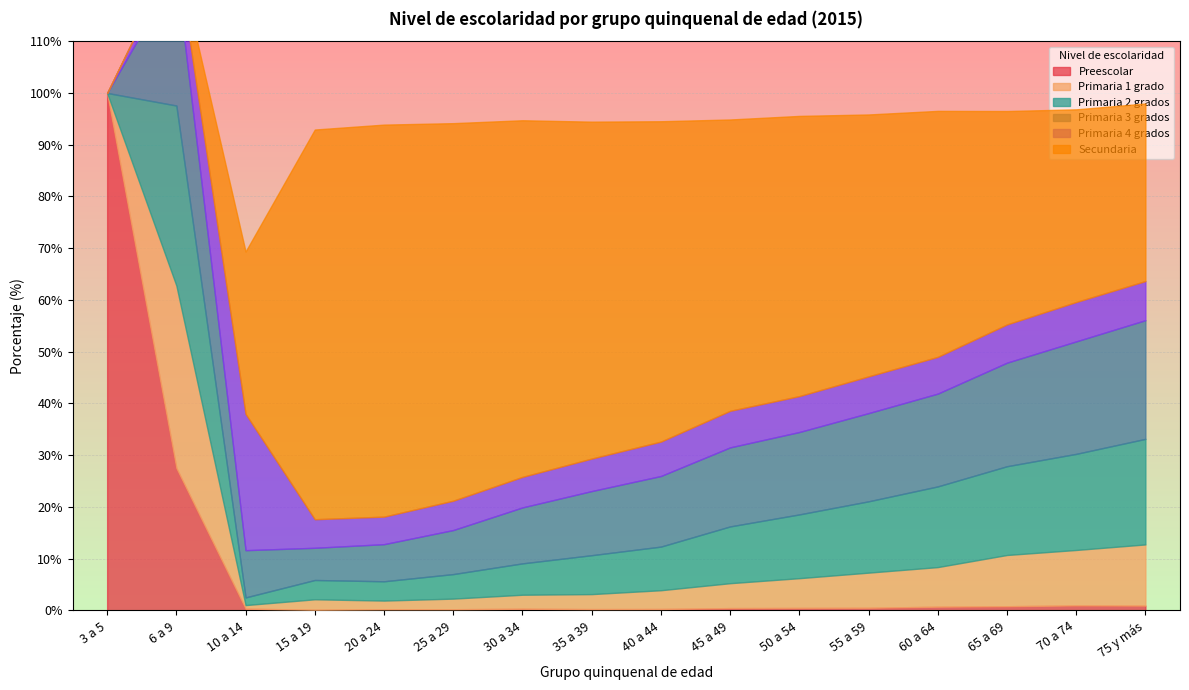

Reading right to left, transcribe all the data shown in this chart.

Preescolar: 75 y más=0.9	70 a 74=1.0	65 a 69=0.8	60 a 64=0.7	55 a 59=0.5	50 a 54=0.5	45 a 49=0.5	40 a 44=0.3	35 a 39=0.3	30 a 34=0.3	25 a 29=0.2	20 a 24=0.2	15 a 19=0.1	10 a 14=0.3	6 a 9=27.5	3 a 5=100.0
Primaria 1 grado: 75 y más=11.8	70 a 74=10.7	65 a 69=9.9	60 a 64=7.7	55 a 59=6.8	50 a 54=5.8	45 a 49=4.8	40 a 44=3.6	35 a 39=2.9	30 a 34=2.7	25 a 29=2.0	20 a 24=1.7	15 a 19=2.0	10 a 14=0.7	6 a 9=35.3	3 a 5=0.0
Primaria 2 grados: 75 y más=20.4	70 a 74=18.6	65 a 69=17.1	60 a 64=15.6	55 a 59=13.8	50 a 54=12.3	45 a 49=11.0	40 a 44=8.4	35 a 39=7.5	30 a 34=6.1	25 a 29=4.7	20 a 24=3.7	15 a 19=3.7	10 a 14=1.5	6 a 9=34.8	3 a 5=0.0
Primaria 3 grados: 75 y más=22.9	70 a 74=21.7	65 a 69=20.0	60 a 64=17.9	55 a 59=17.0	50 a 54=15.9	45 a 49=15.3	40 a 44=13.6	35 a 39=12.4	30 a 34=10.8	25 a 29=8.5	20 a 24=7.2	15 a 19=6.2	10 a 14=9.1	6 a 9=25.6	3 a 5=0.0
Primaria 4 grados: 75 y más=7.6	70 a 74=7.6	65 a 69=7.4	60 a 64=7.1	55 a 59=7.1	50 a 54=6.9	45 a 49=7.1	40 a 44=6.7	35 a 39=6.3	30 a 34=5.9	25 a 29=5.7	20 a 24=5.3	15 a 19=5.5	10 a 14=26.4	6 a 9=4.2	3 a 5=0.0
Secundaria: 75 y más=34.3	70 a 74=37.2	65 a 69=41.2	60 a 64=47.5	55 a 59=50.6	50 a 54=54.1	45 a 49=56.3	40 a 44=61.9	35 a 39=65.1	30 a 34=68.9	25 a 29=73.0	20 a 24=75.8	15 a 19=75.3	10 a 14=31.4	6 a 9=0.0	3 a 5=0.0